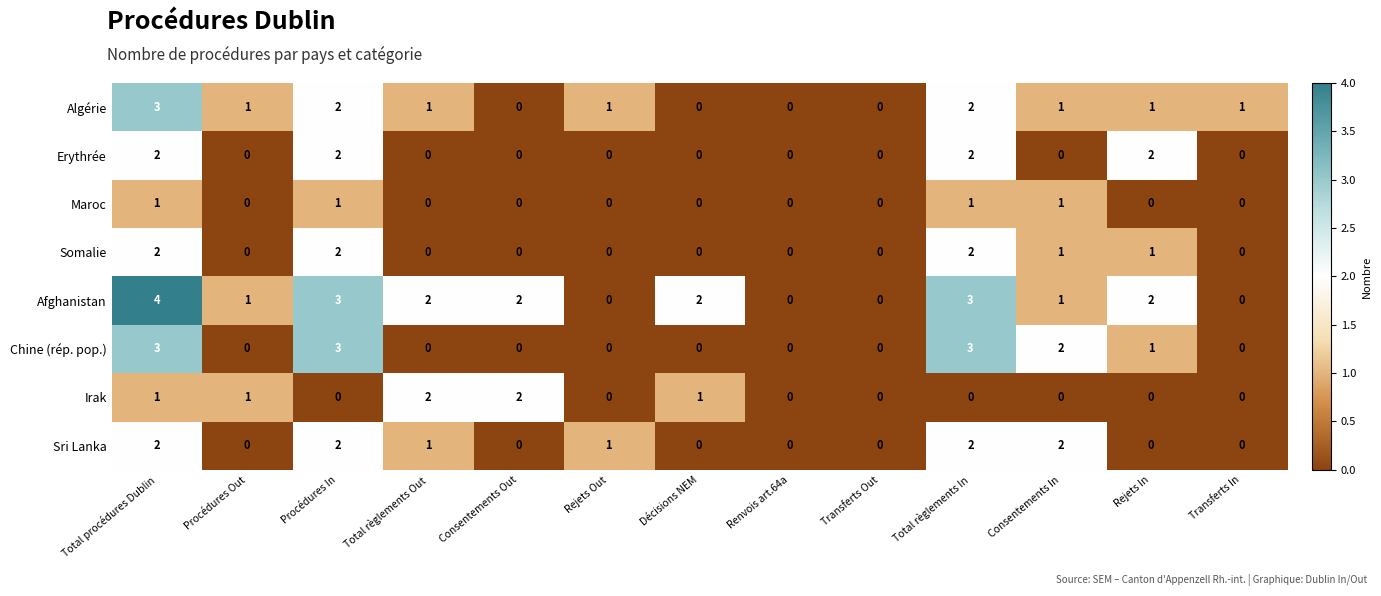

What is the difference between the highest and lowest values at Décisions NEM?

2